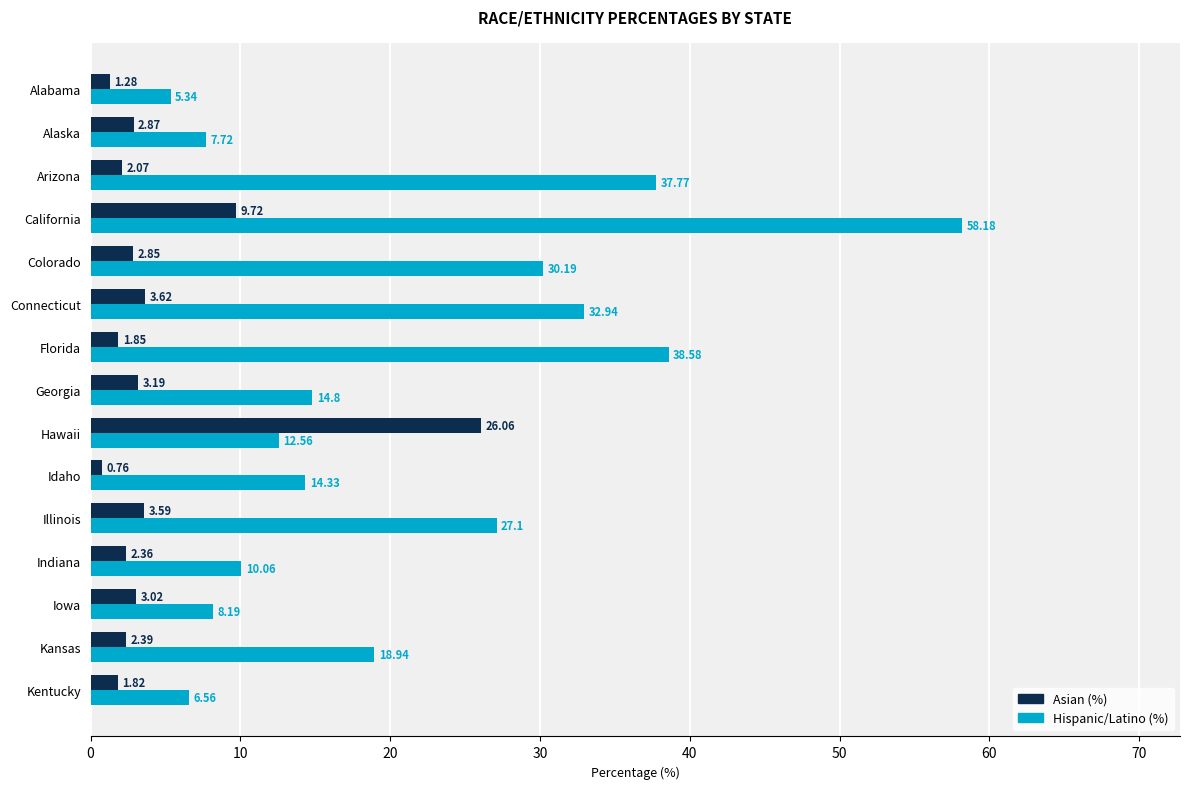

Which series has the largest total across all categories?

Hispanic/Latino (%)